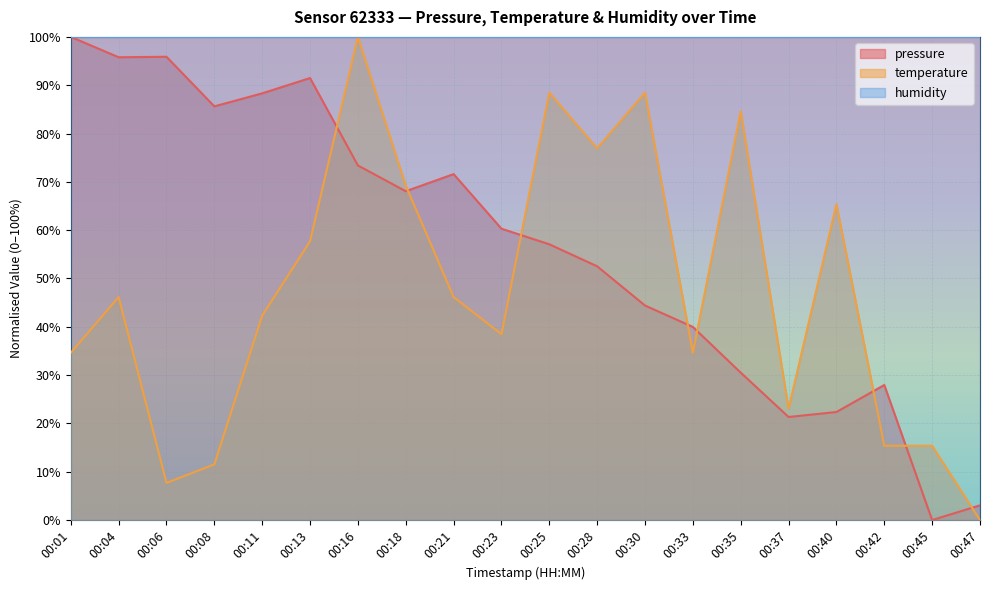

Reading left to right, what are all the values shown in this chart?

pressure: 100.0	95.8	95.9	85.6	88.3	91.5	73.4	68.1	71.6	60.3	57.1	52.5	44.4	40.0	30.5	21.3	22.4	28.0	0.0	3.1
temperature: 34.6	46.2	7.7	11.5	42.3	57.7	100.0	69.2	46.2	38.5	88.5	76.9	88.5	34.6	84.6	23.1	65.4	15.4	15.4	0.0